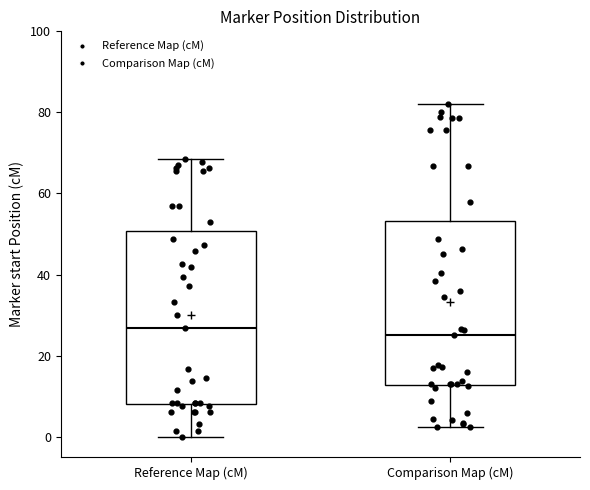

Reading left to right, transcribe this box plot: for each box, give where its median line is, the range the box spans, and where its two whiskers end, as read against the y-axis. The values are not printed on the chart, so give them approximately, as read against the axis.

Reference Map (cM): median 26, box 8 to 50, whiskers 0 to 68
Comparison Map (cM): median 26, box 12 to 54, whiskers 2 to 82